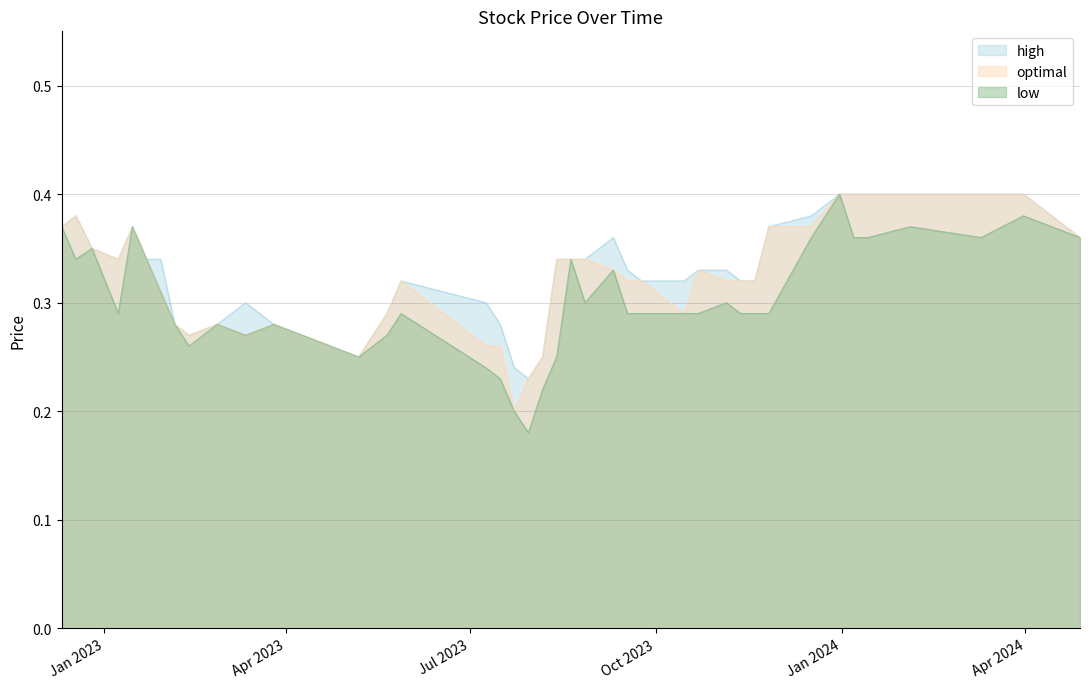

What is the average value of the High series?

0.3